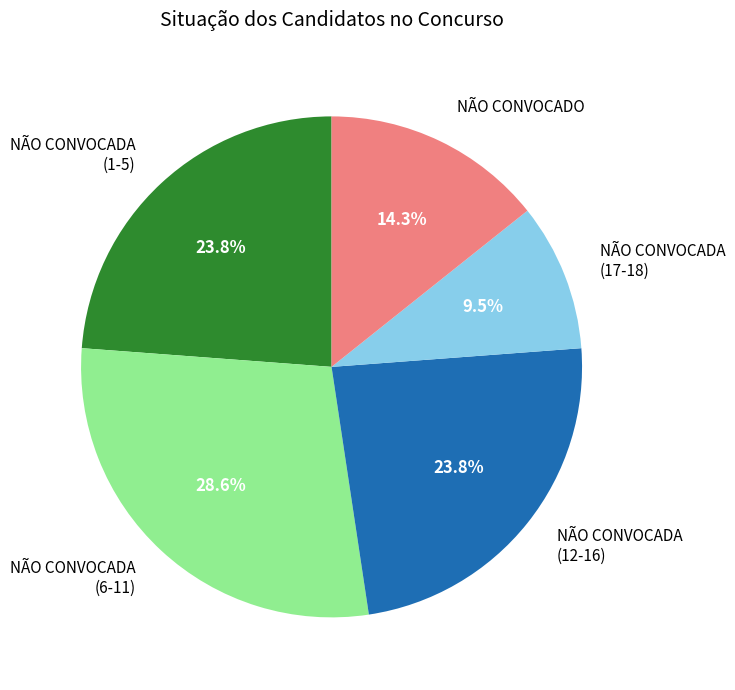

What is the ratio of the value at NÃO CONVOCADA (17-18) to the value at NÃO CONVOCADO?

0.7